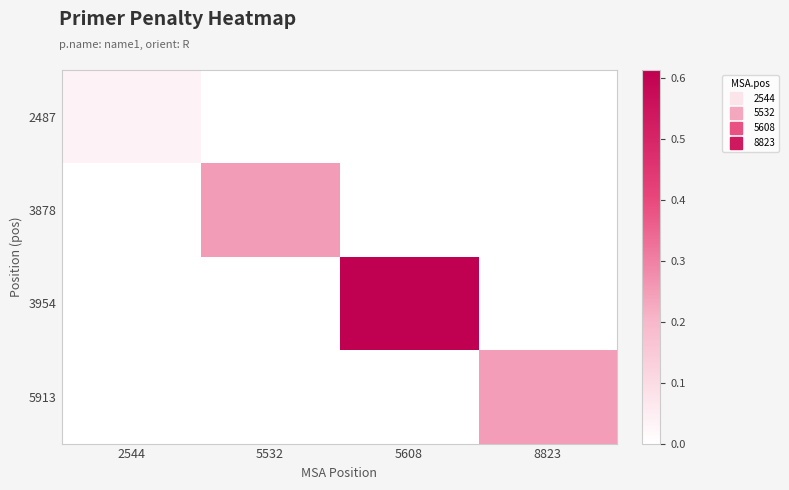

What is the difference between the highest and lowest values at 5532?

0.2